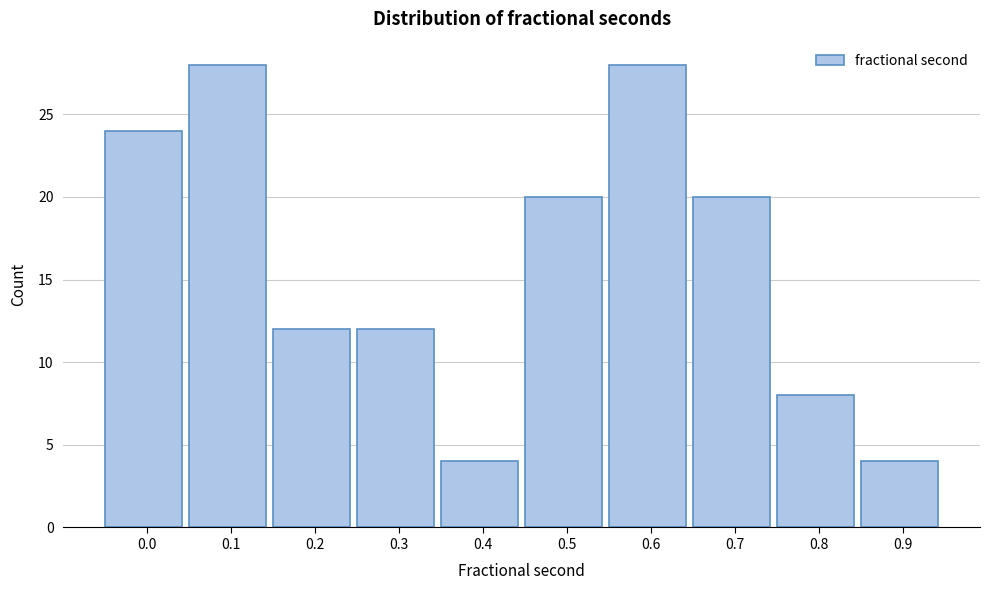

Reading left to right, list all the values displayed in this chart.

24	28	12	12	4	20	28	20	8	4